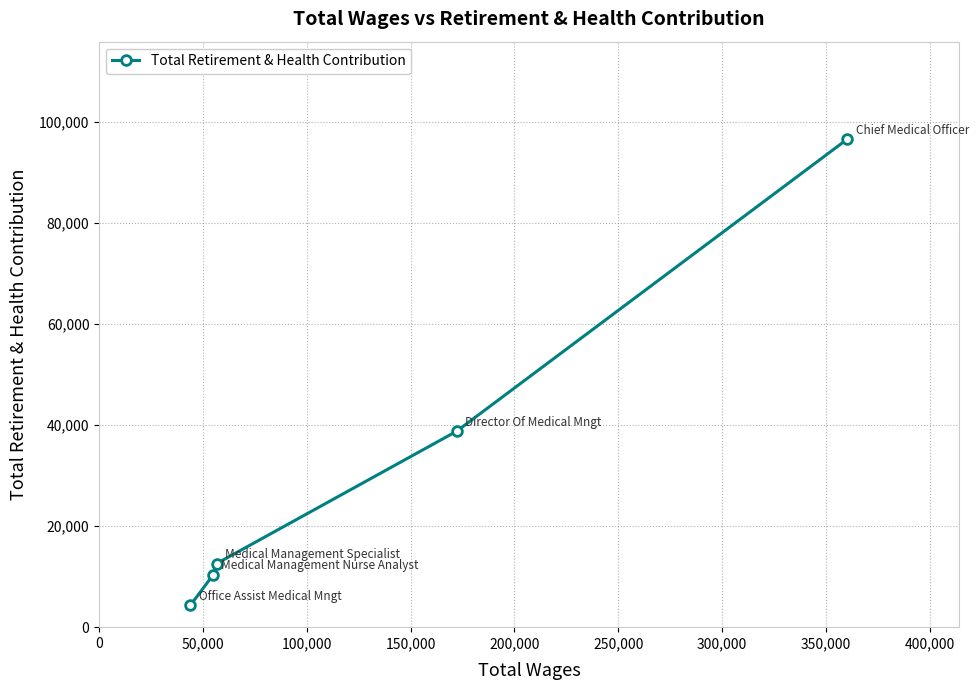

What is the value of the 1st point from the left?

4293